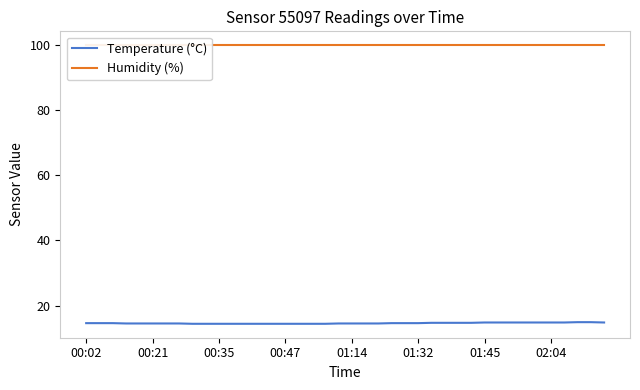

True or false: Temperature (°C) has a value of 14.6 at 01:32.

True